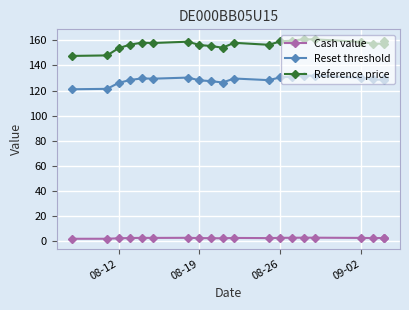

What is the difference between the second highest and minimum values in the Reset threshold series?

10.8